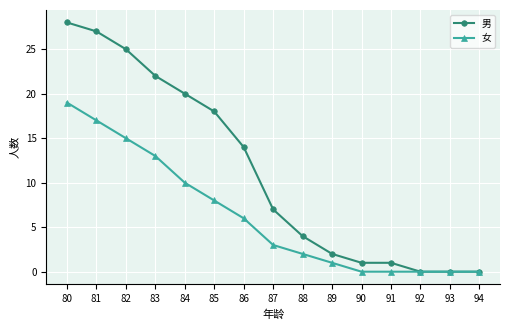

The 女 series shows 3 at 88. True or false?

False